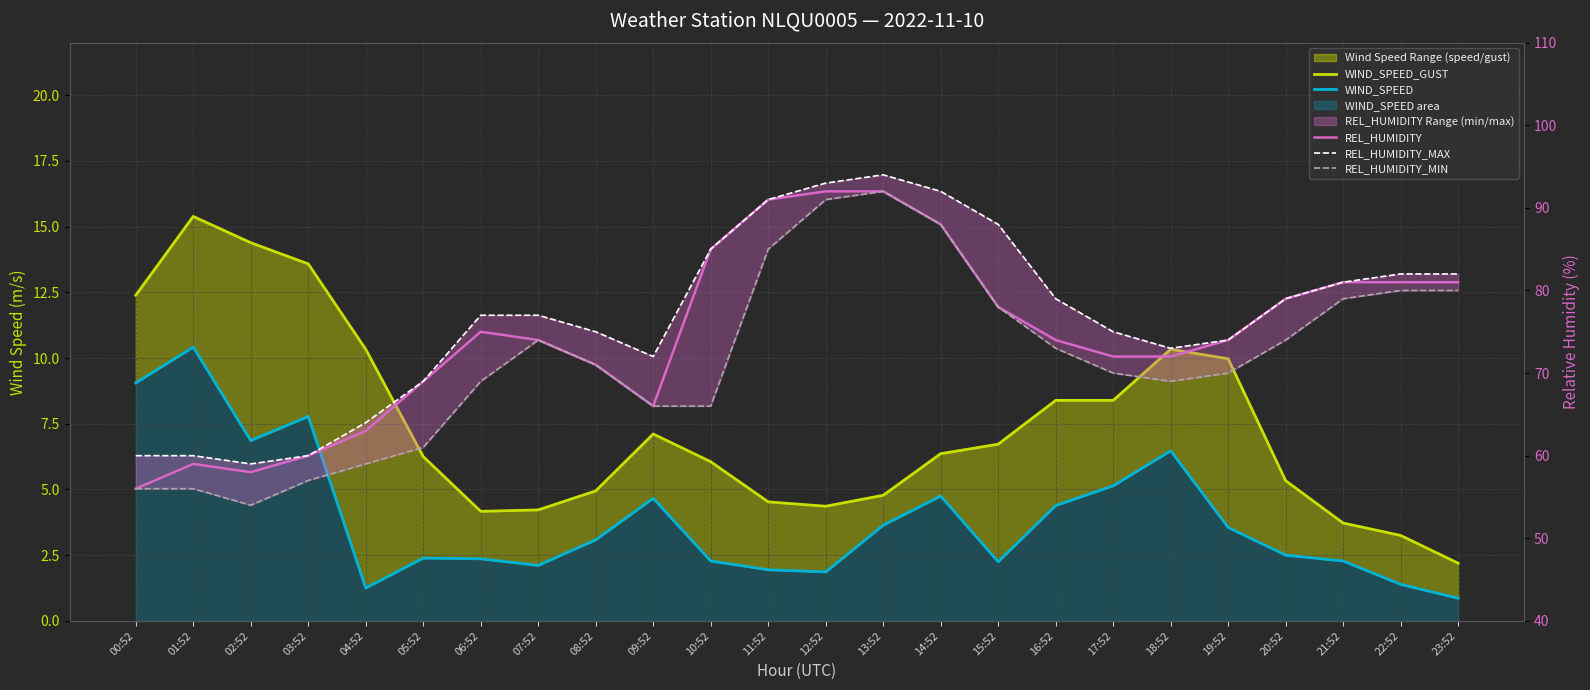

Is it true that WIND_SPEED equals 10.4 at 01:52?

True